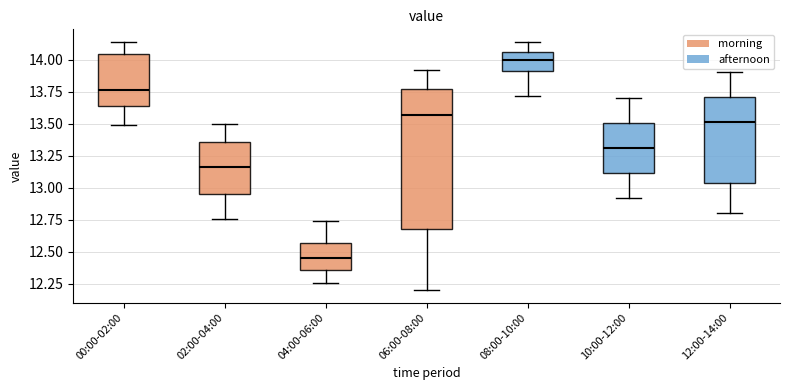

Reading left to right, transcribe this box plot: for each box, give where its median line is, the range the box spans, and where its two whiskers end, as read against the y-axis. The values are not printed on the chart, so give them approximately, as read against the axis.

00:00-02:00: median 13.75, box 13.65 to 14.05, whiskers 13.50 to 14.15
02:00-04:00: median 13.15, box 12.95 to 13.35, whiskers 12.75 to 13.50
04:00-06:00: median 12.45, box 12.35 to 12.55, whiskers 12.25 to 12.75
06:00-08:00: median 13.55, box 12.70 to 13.75, whiskers 12.20 to 13.90
08:00-10:00: median 14.00, box 13.90 to 14.05, whiskers 13.70 to 14.15
10:00-12:00: median 13.30, box 13.10 to 13.50, whiskers 12.90 to 13.70
12:00-14:00: median 13.50, box 13.05 to 13.70, whiskers 12.80 to 13.90